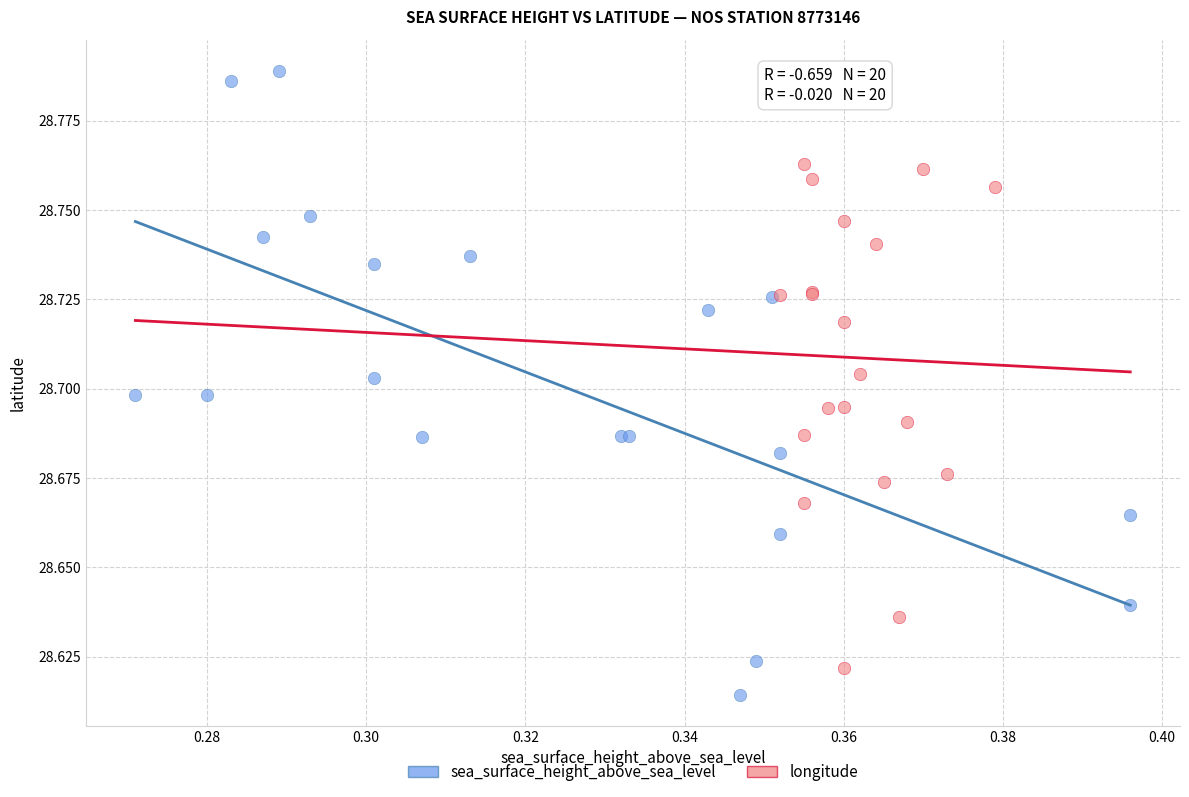

Which series reaches the maximum Y coordinate?

sea_surface_height_above_sea_level